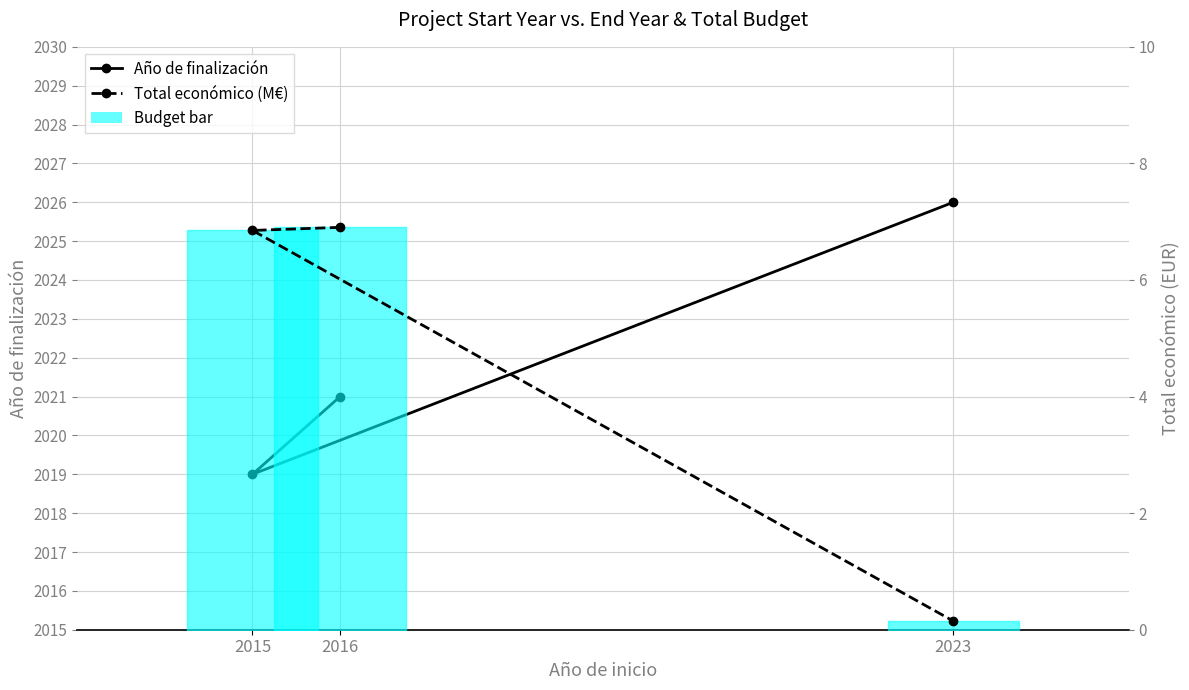

Reading left to right, what are all the values shown in this chart?

Año de finalización: 2016=2021.0	2015=2019.0	2023=2026.0
Total económico (M€): 2016=6.9	2015=6.8	2023=0.1